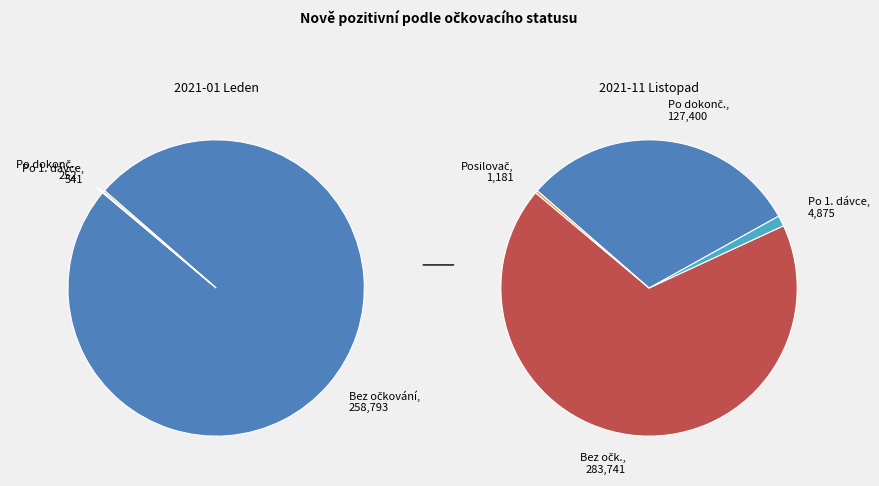

The 2021-03 slice represents 9% of the pie. True or false?

False